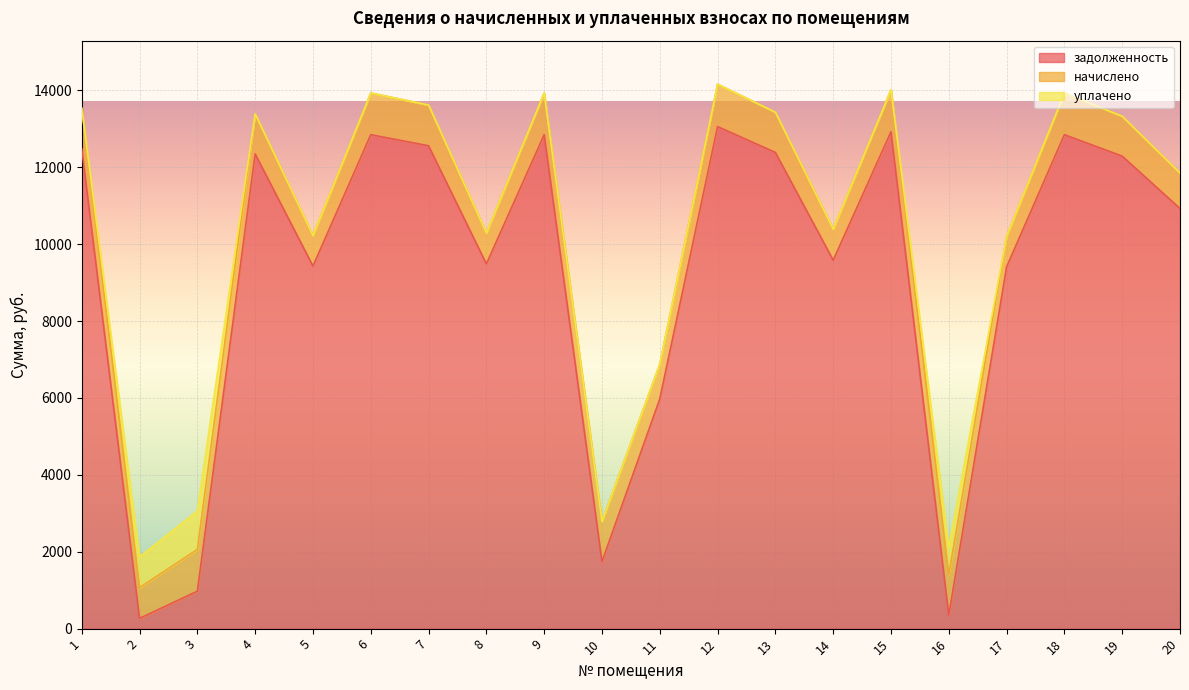

True or false: начислено and уплачено cross at least once.

False